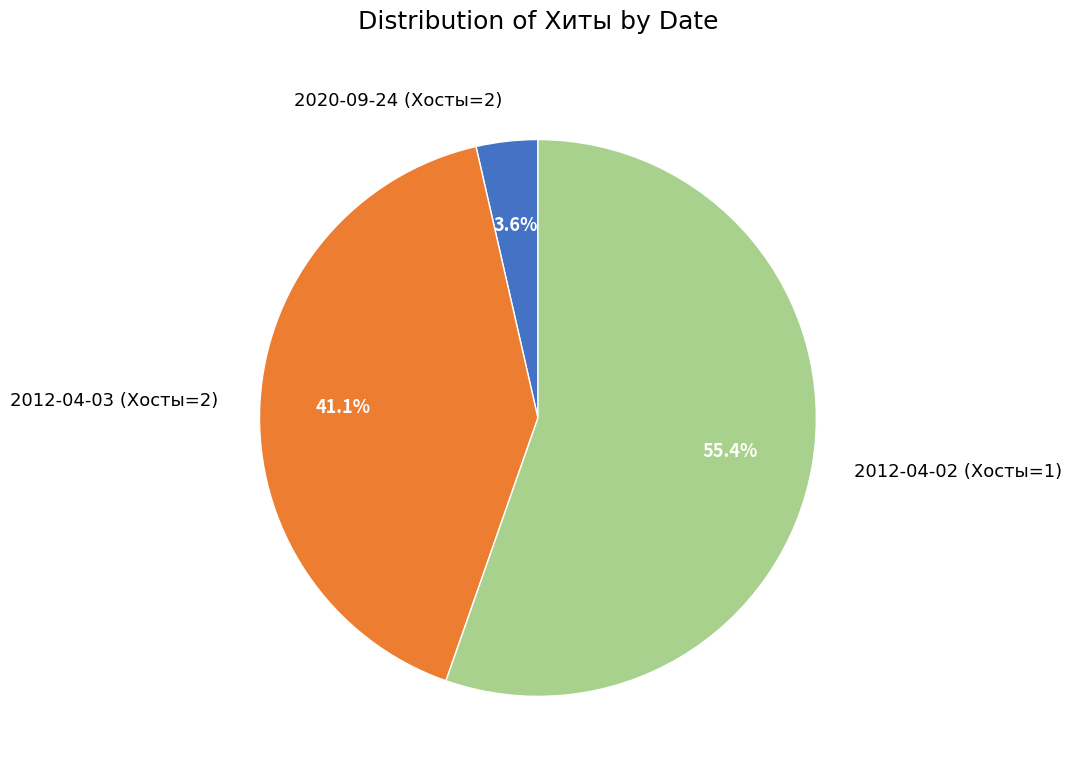

Which category has the biggest portion of the pie?

2012-04-02 (Хосты=1)